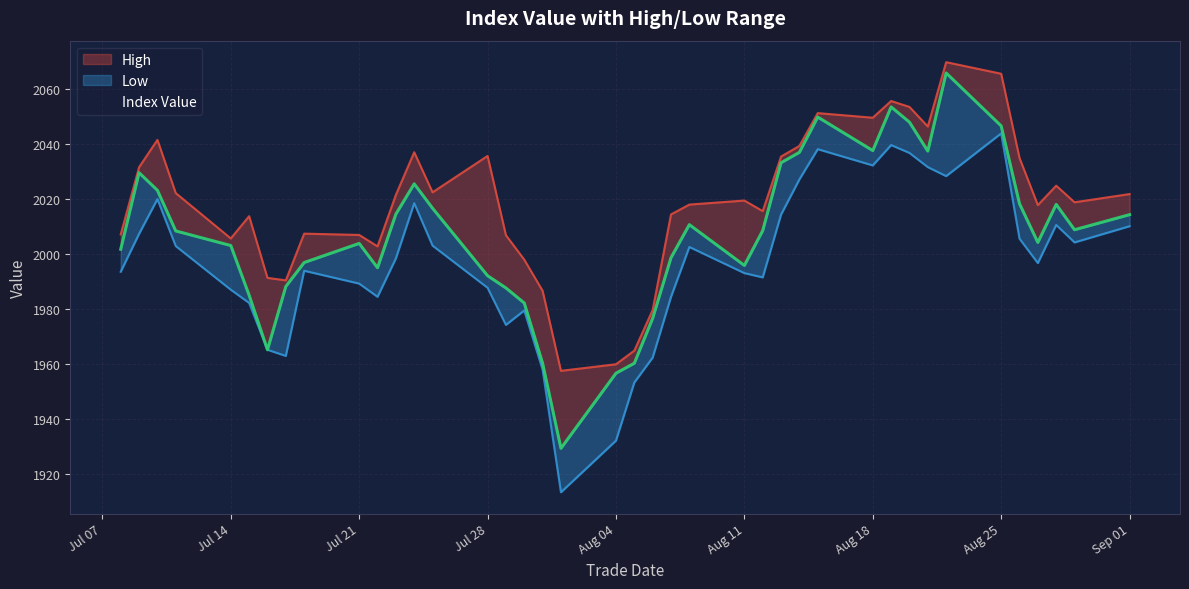

At which category is the sum across all series the highest?

2025-08-22